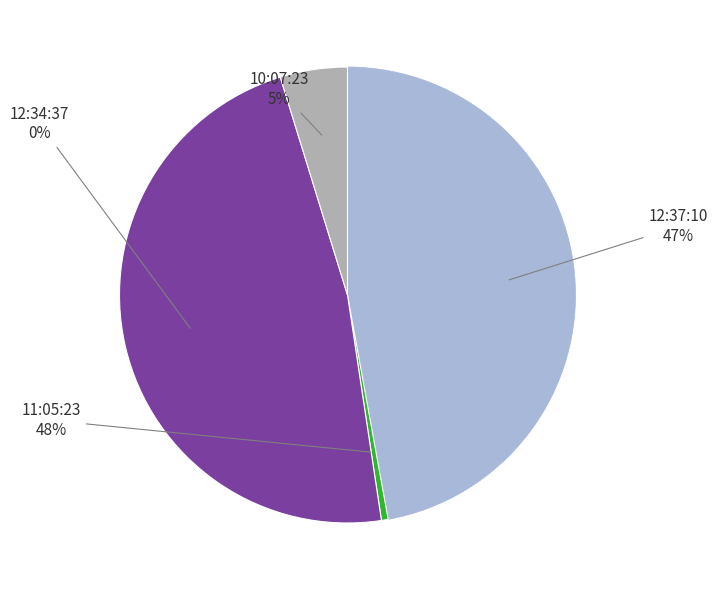

To the nearest percent, what is the average slice percentage?

25%